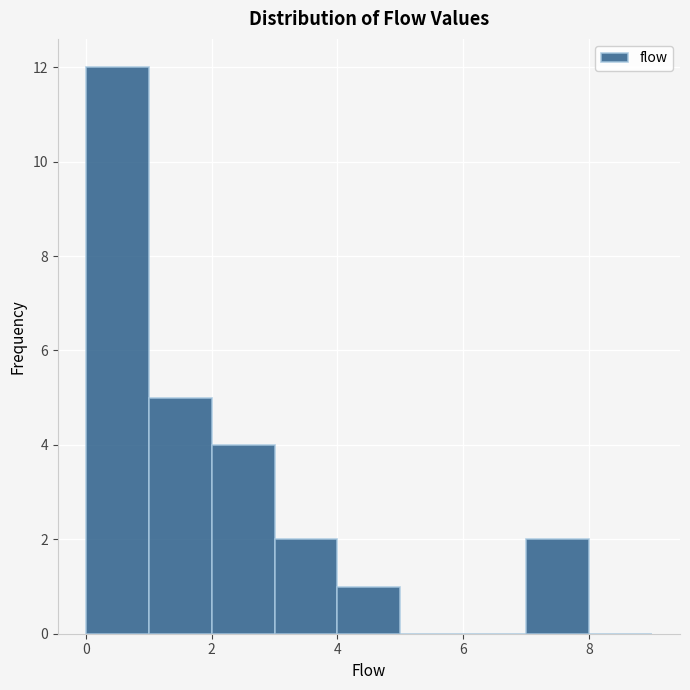

Which range on the x-axis has the tallest bar?

0 to 1